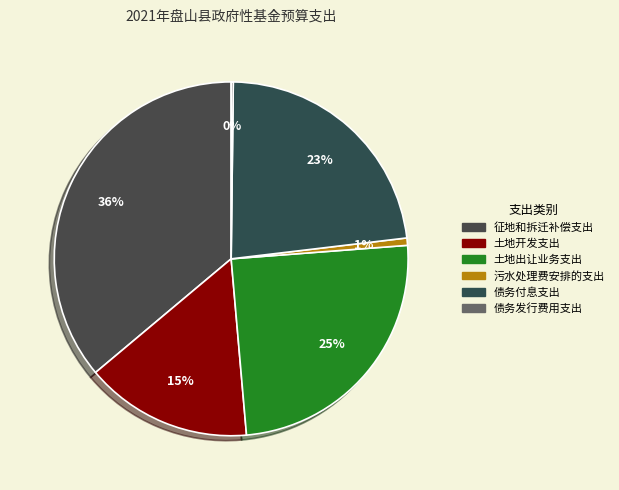

Count the number of slices in the pie.

6